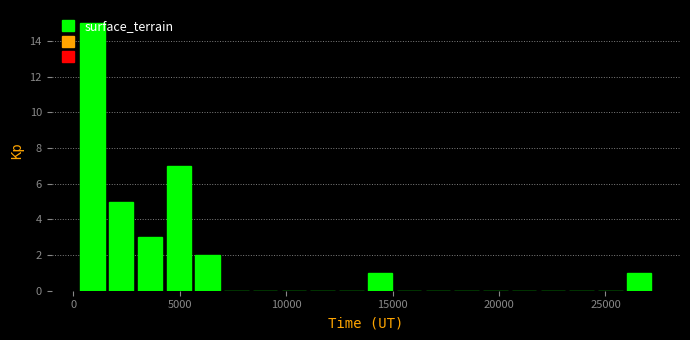

Read against the x-axis, roughly where is the centre of the tallest bar?

1000